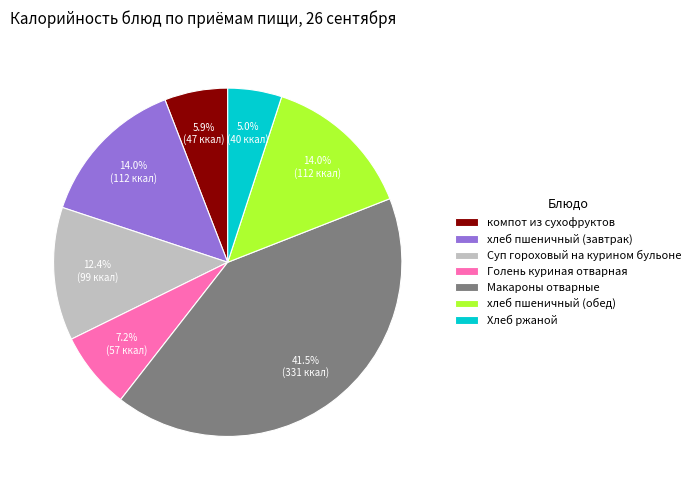

How much of the chart is everything except компот из сухофруктов?

94.1%